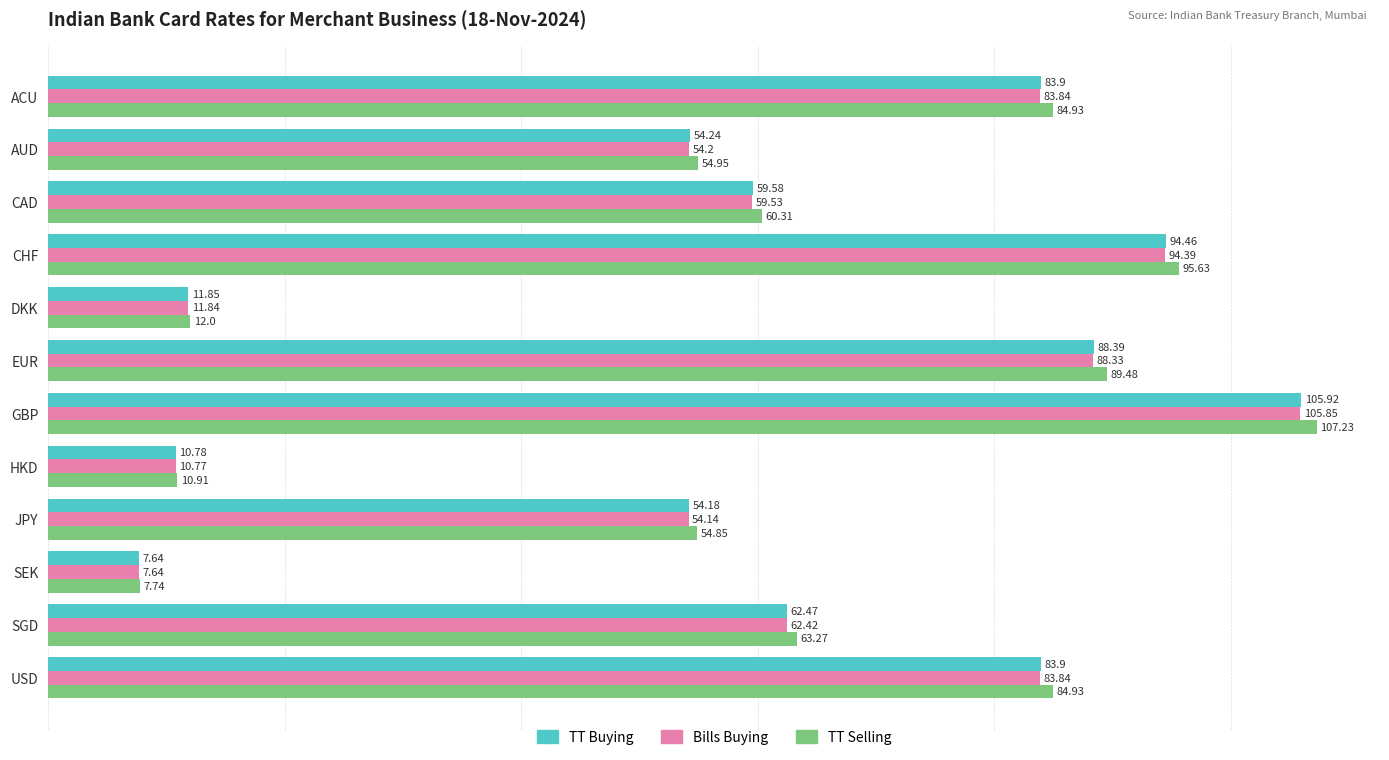

At which label does TT Selling reach its minimum?

SEK